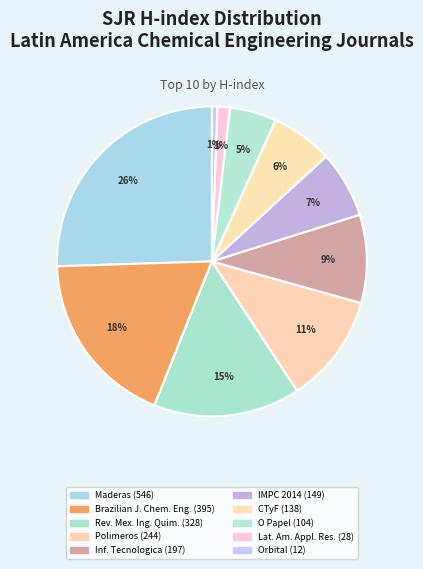

Rank the categories by value from highest to lowest.

Maderas: Ciencia y Tecnologia, Brazilian Journal of Chemical Engineering, Revista Mexicana de Ingenieria Quimica, Polimeros, Informacion Tecnologica, IMPC 2014, CTyF - Ciencia Tecnologia y Futuro, O Papel (Brazil), Latin American Applied Research, Orbital